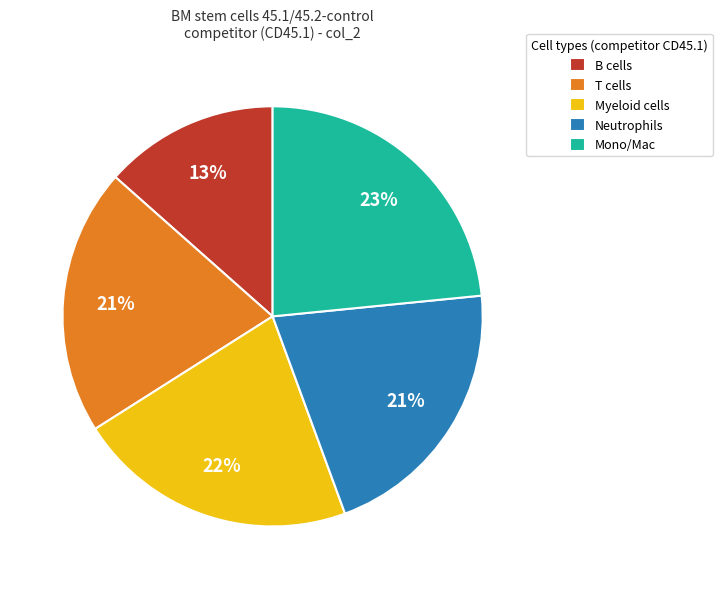

To the nearest percent, what portion does Myeloid cells represent?

22%